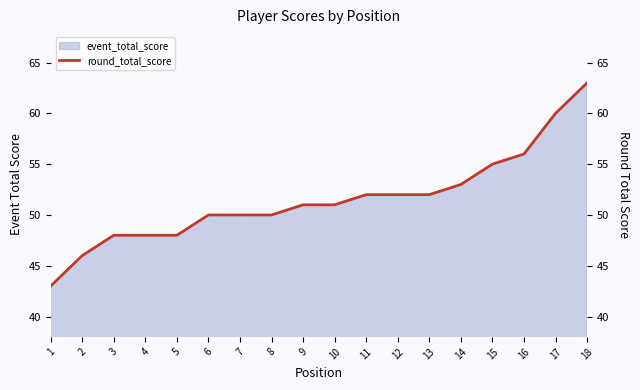

Rank the categories by value from highest to lowest.

18, 17, 16, 15, 14, 11, 12, 13, 9, 10, 6, 7, 8, 3, 4, 5, 2, 1